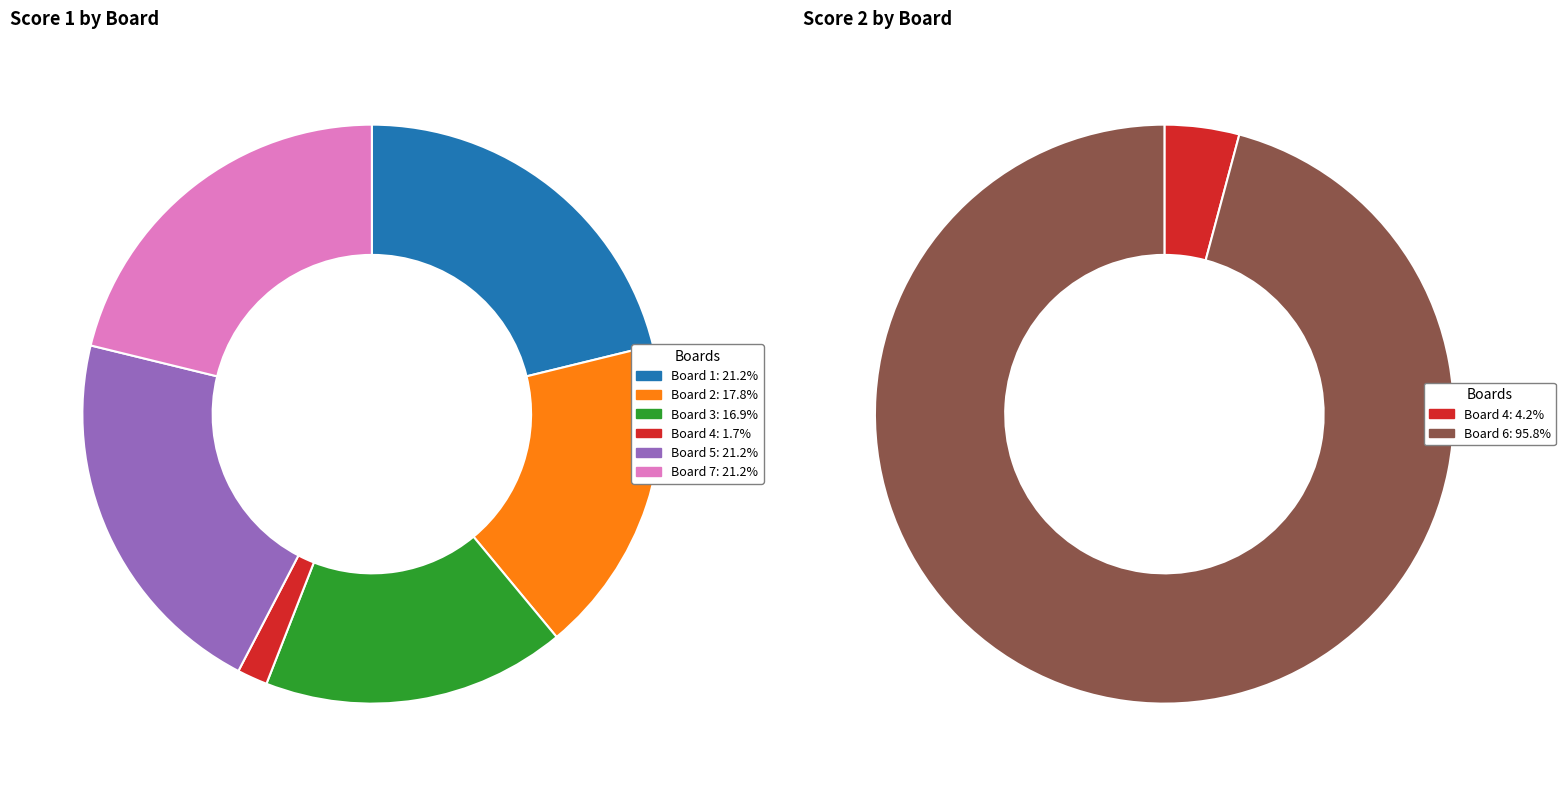

Which category has the biggest portion of the pie?

1